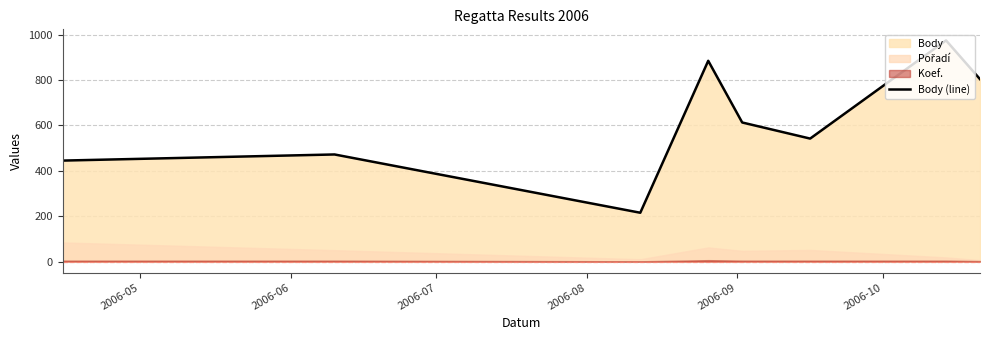

What is the difference between the second highest and second lowest values?

440